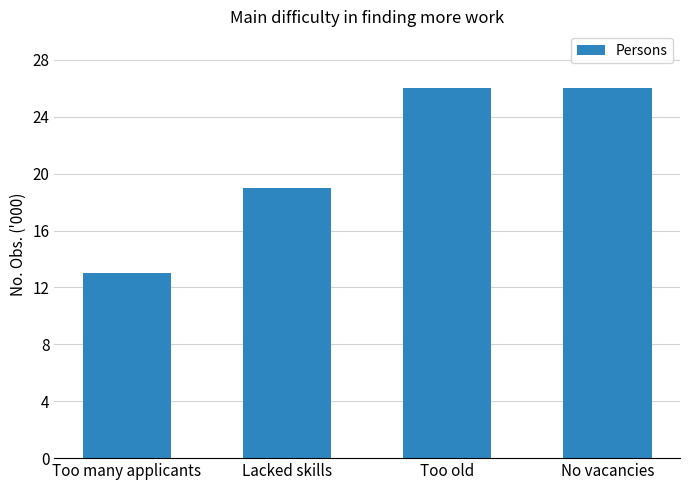

True or false: the data shows 4 at Too many applicants.

False